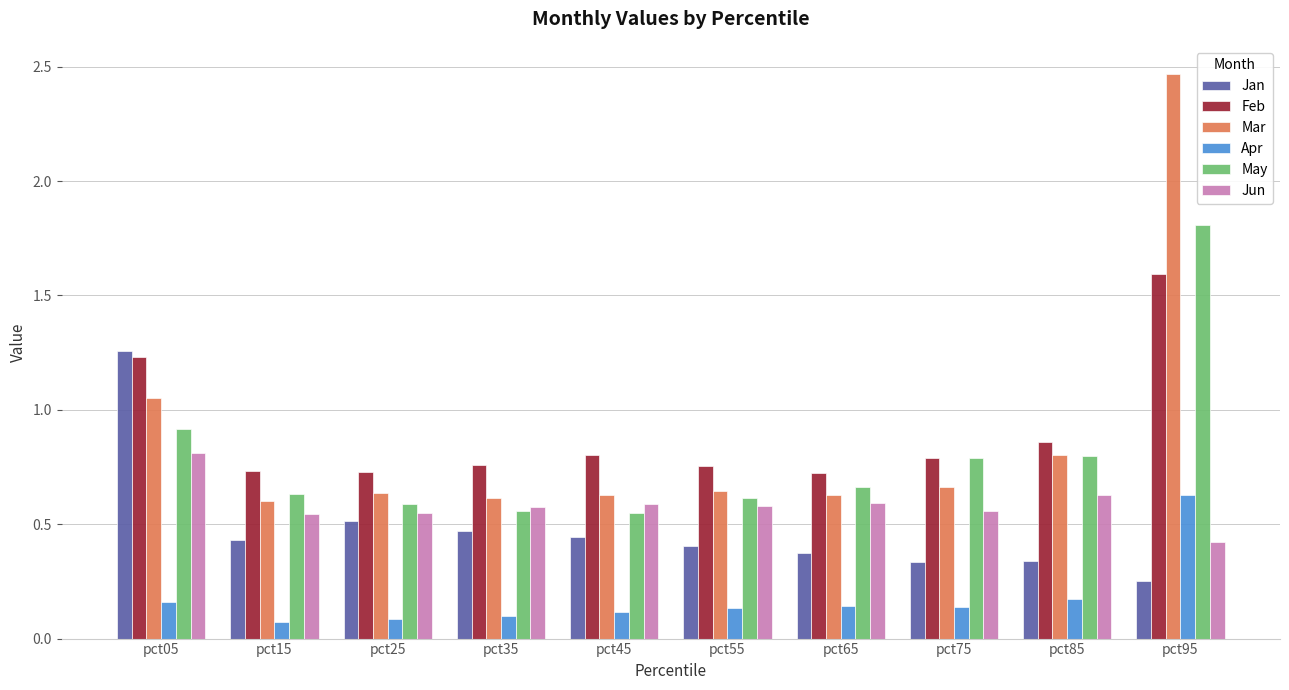

True or false: Mar has a value of 0.6 at pct25.

True